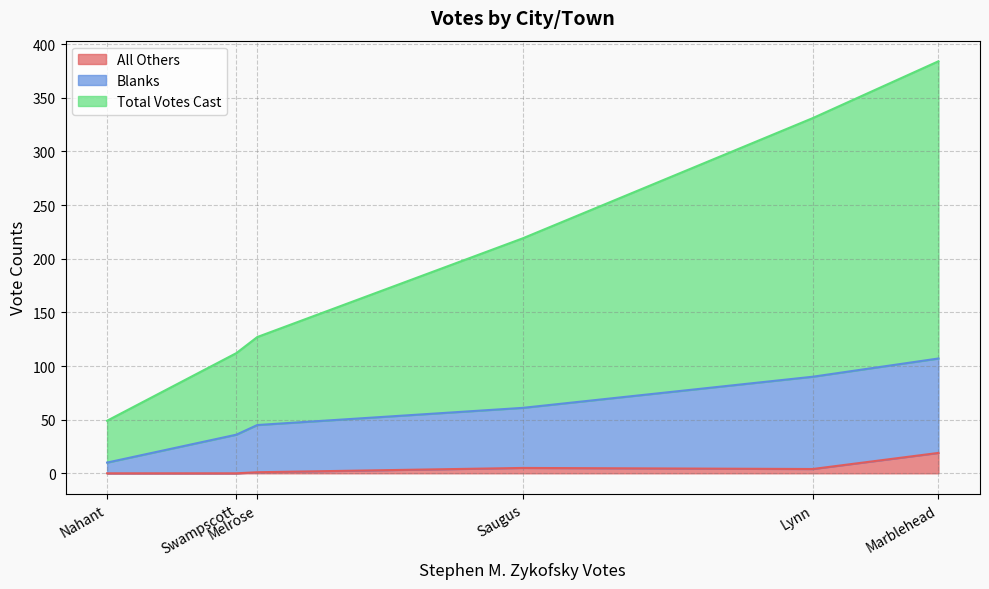

At Saugus, list the series in order from largest to smallest.

Total Votes Cast, Blanks, All Others